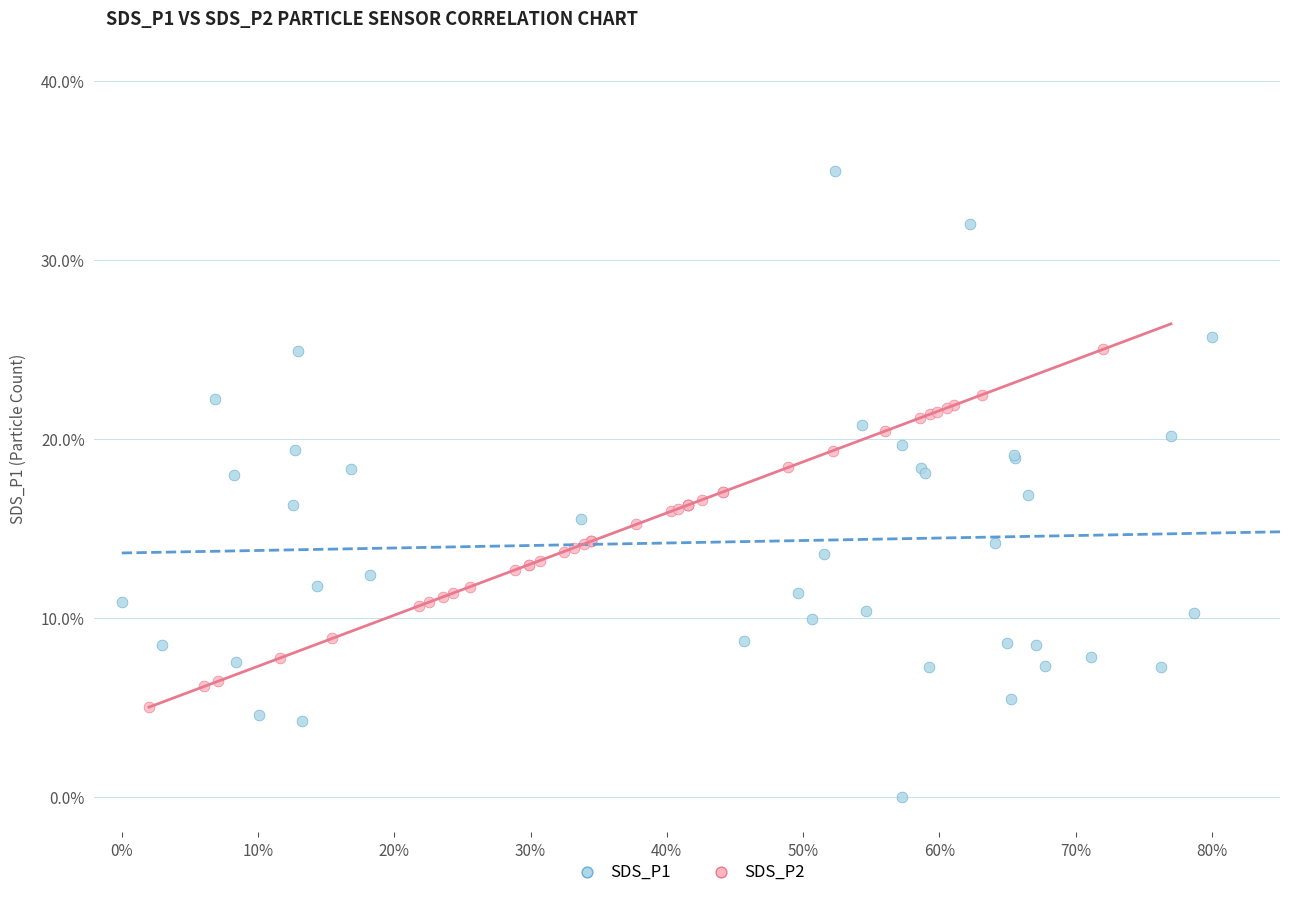

Which series reaches the maximum Y coordinate?

SDS_P1